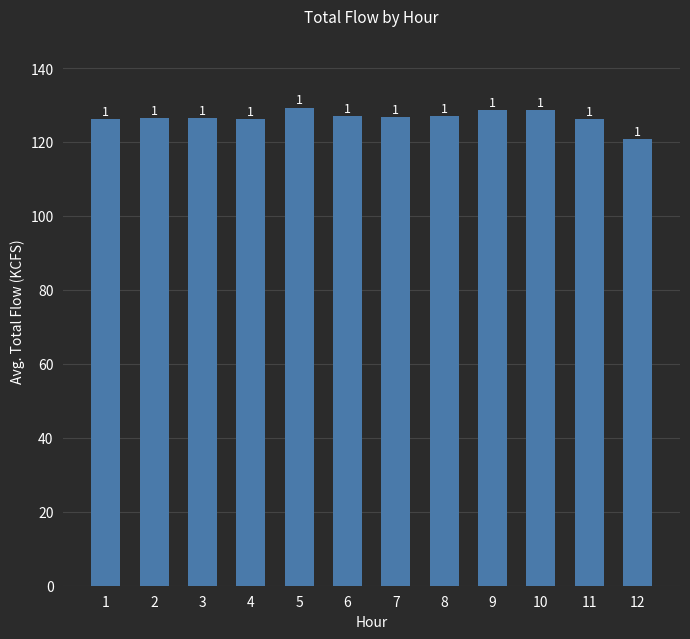

Does the chart contain stacked bars?

No